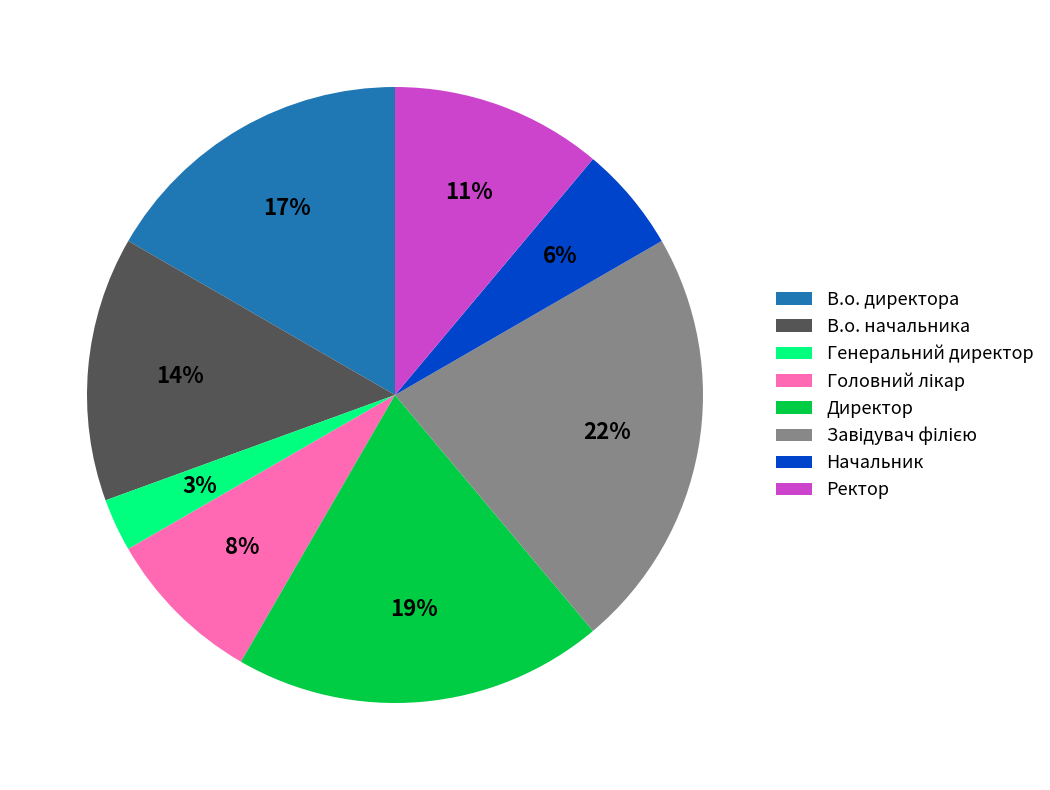

Count the number of slices in the pie.

8